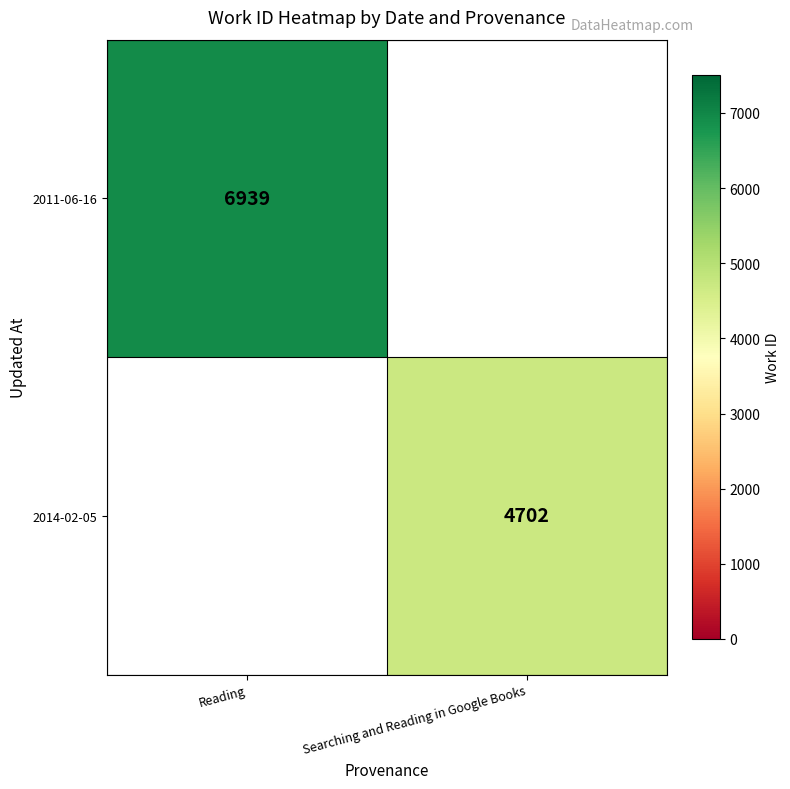

Is the value of 2011-06-16 at Reading greater than the value of 2014-02-05 at Searching and Reading in Google Books?

Yes